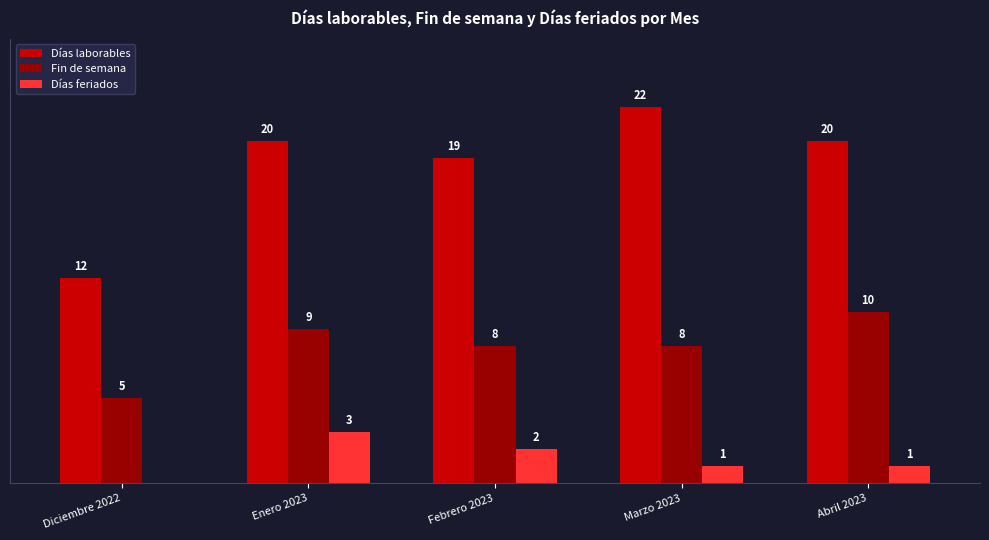

At which label does Días laborables reach its peak?

Marzo 2023